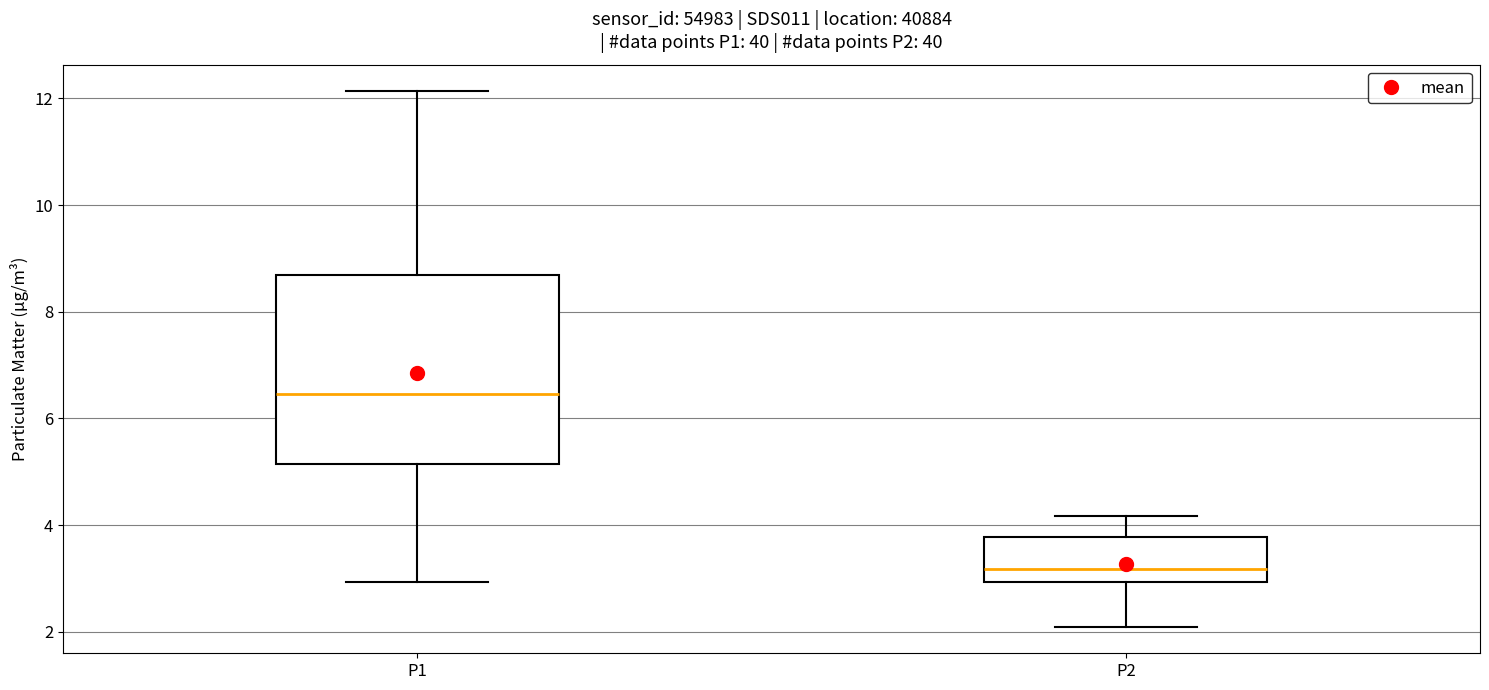

Comparing the boxes themselves (not the whiskers), which one is the tallest?

P1